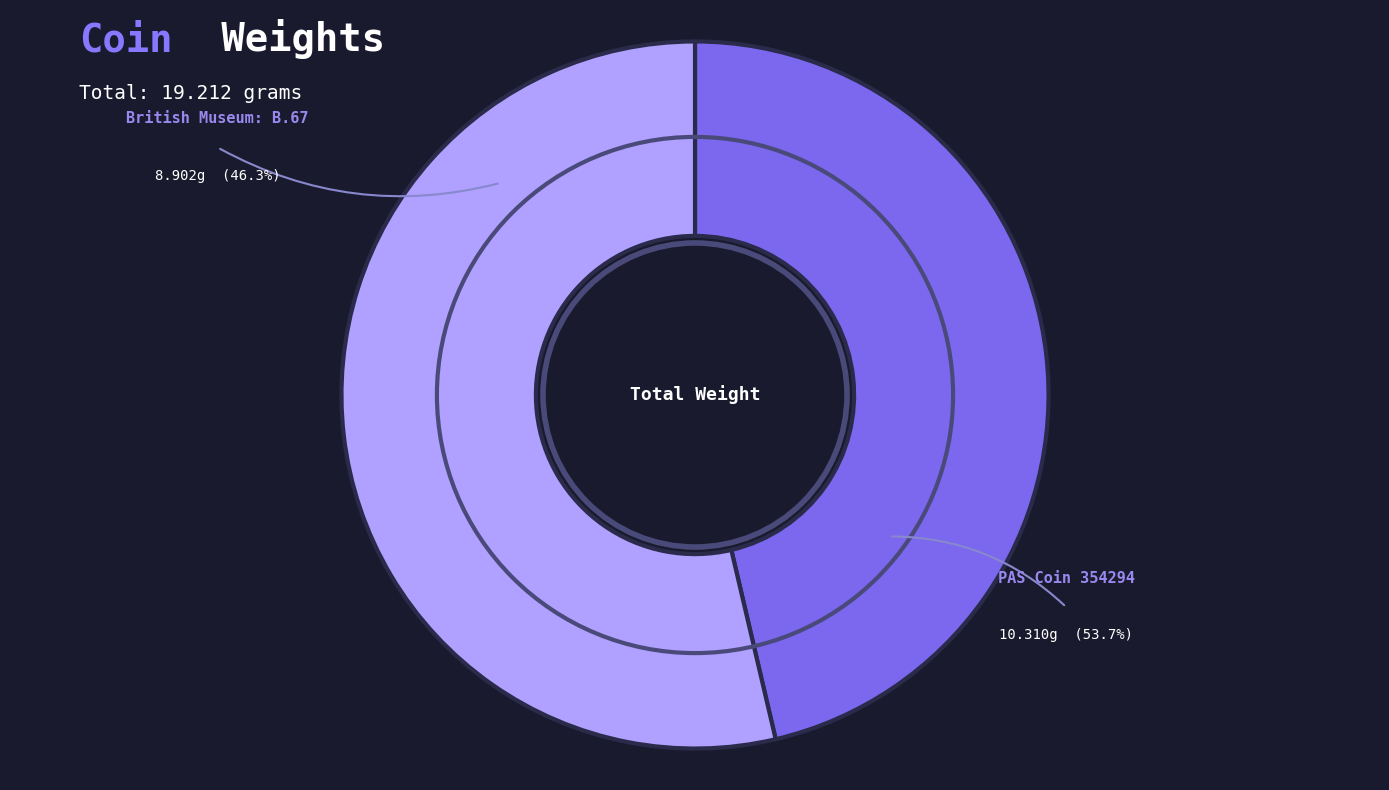

What percentage do British Museum: B.67 and PAS Coin 354294 together represent?

100.0%